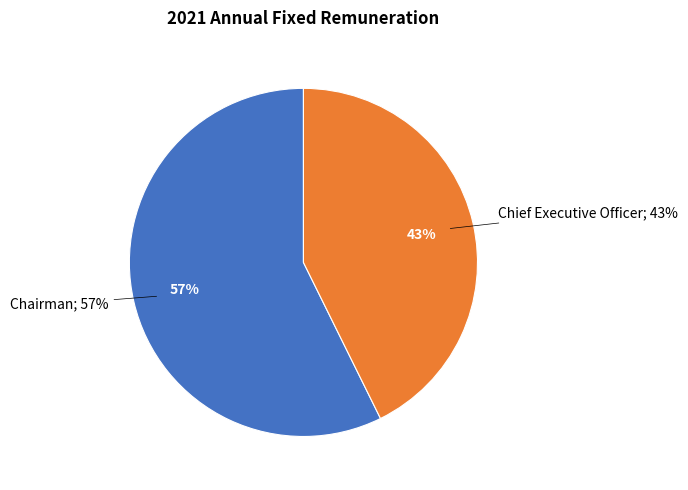

Does any single category account for the majority?

Yes